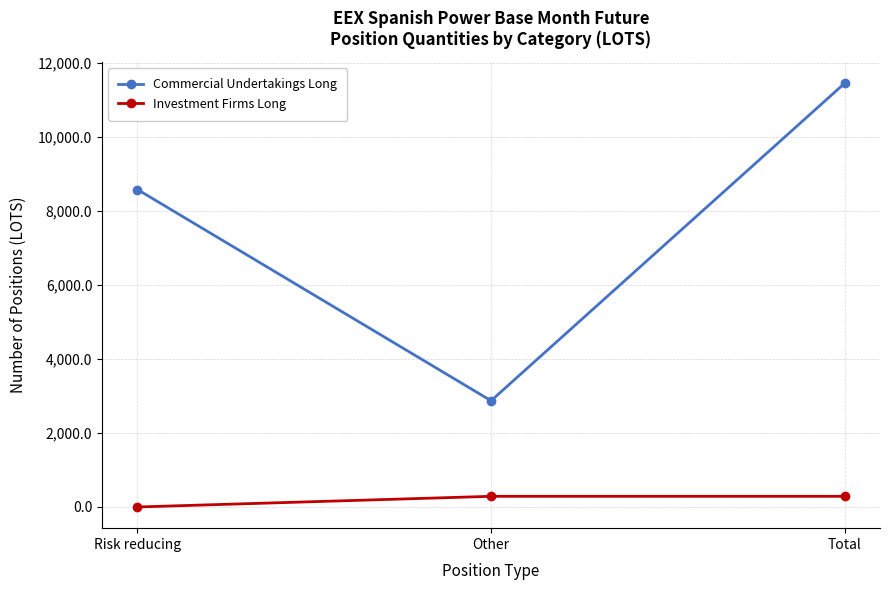

At which label does Investment Firms Long reach its minimum?

Risk reducing